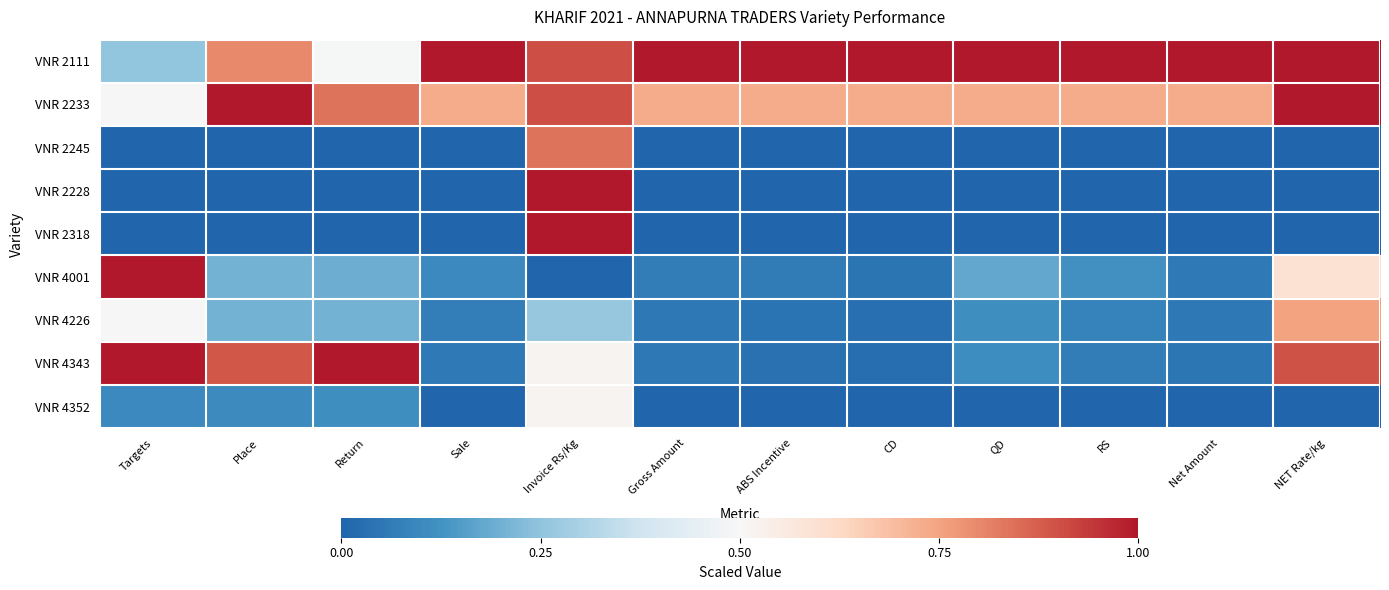

At which category does the chart reach its minimum across all series?

Targets